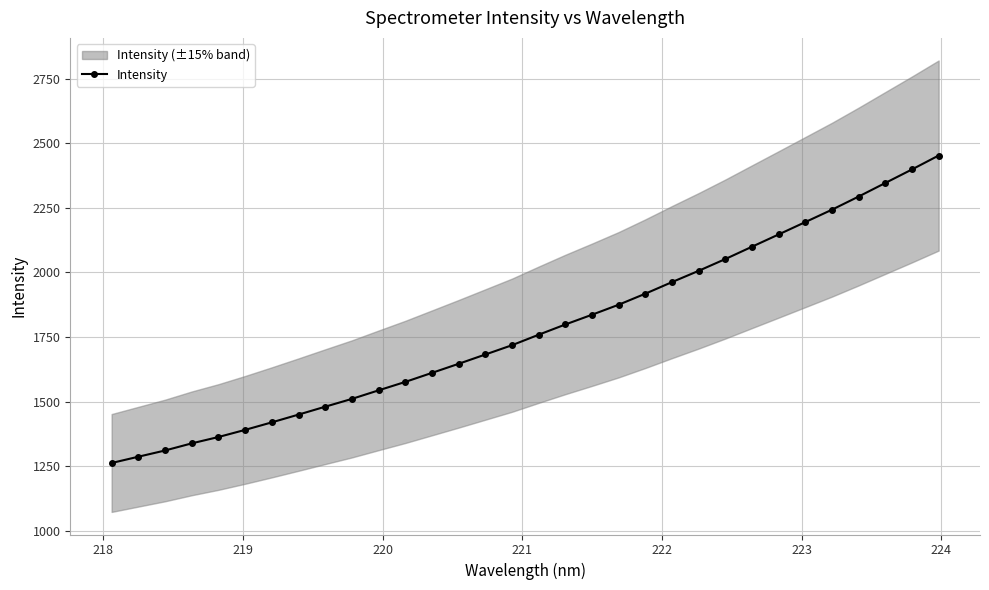

What is the highest value of the Intensity series?

2452.3